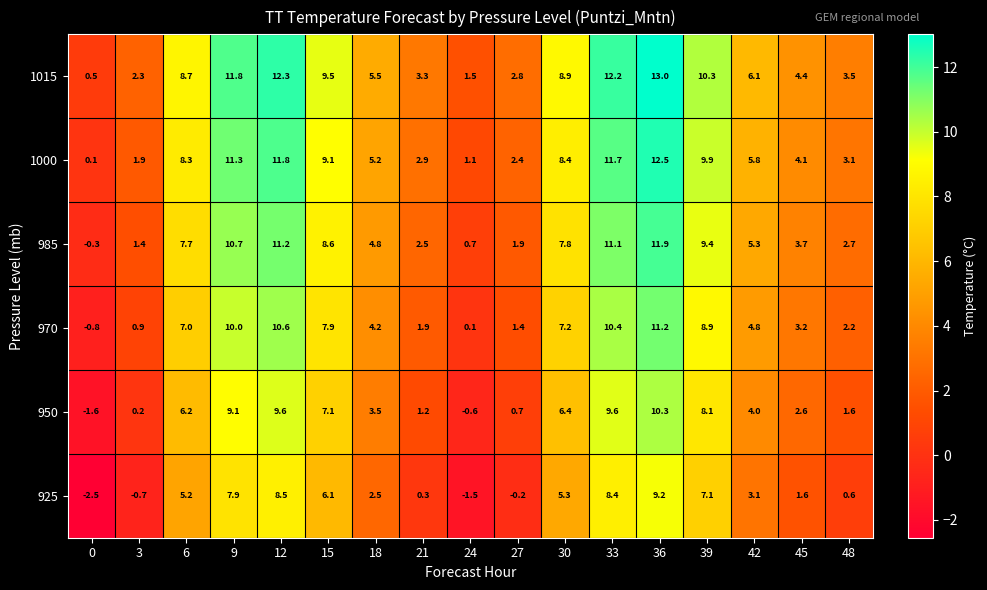

What is the total value across all series at 15?

48.3